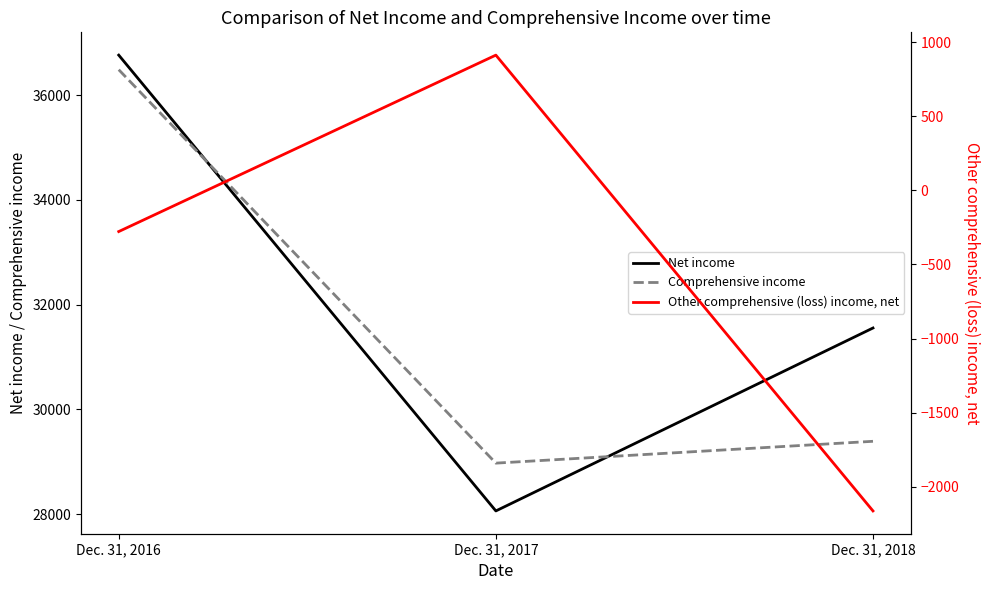

Which category has the highest value in the Other comprehensive (loss) income, net series?

Dec. 31, 2017